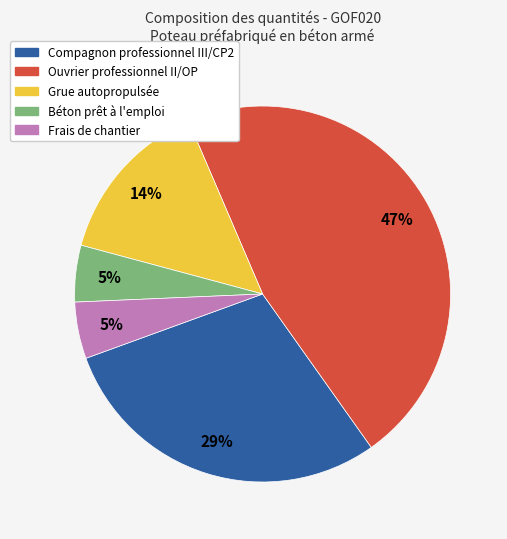

How many segments does this pie chart have?

5